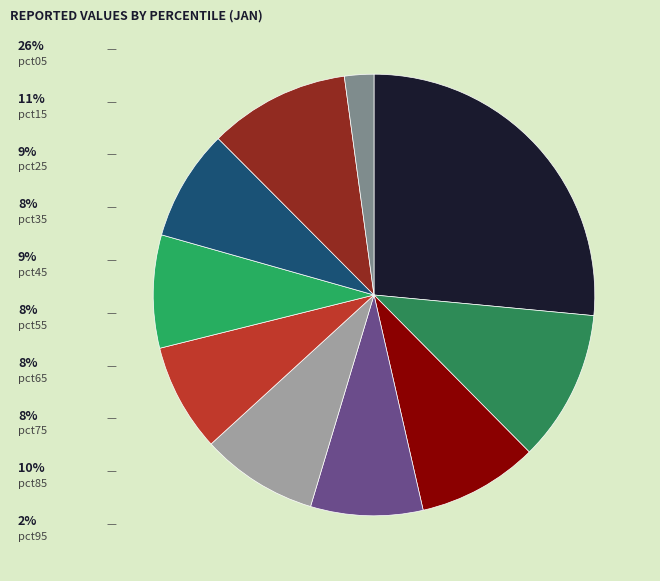

How many segments does this pie chart have?

10